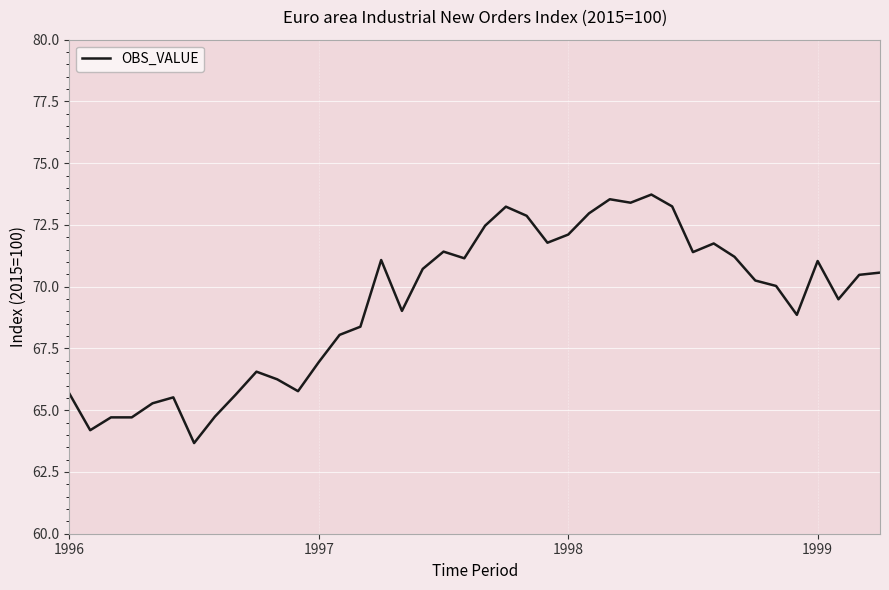

What is the smallest value displayed?

63.7